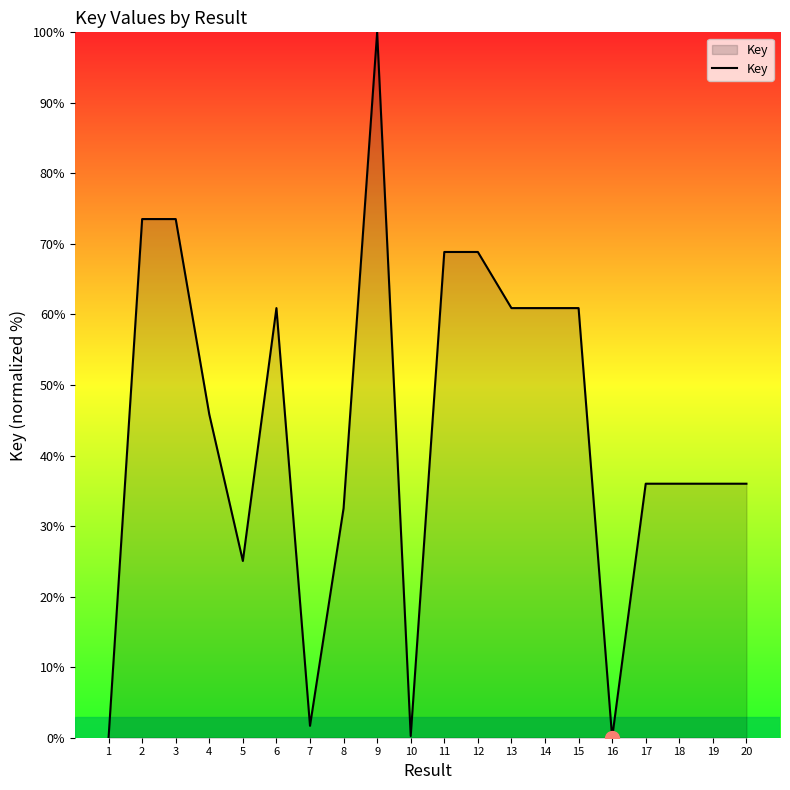

True or false: the data shows 73.5 at 2.

True